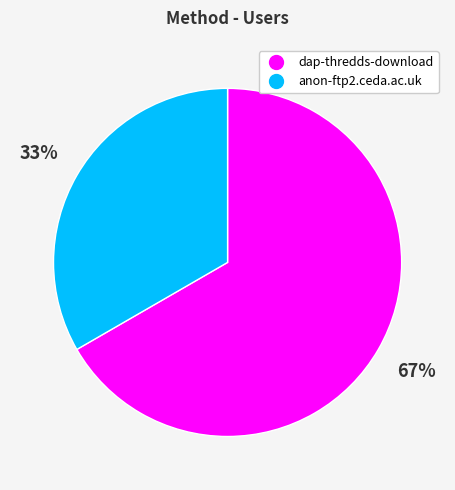

Do anon-ftp2.ceda.ac.uk and dap-thredds-download together represent more than half of the pie?

Yes